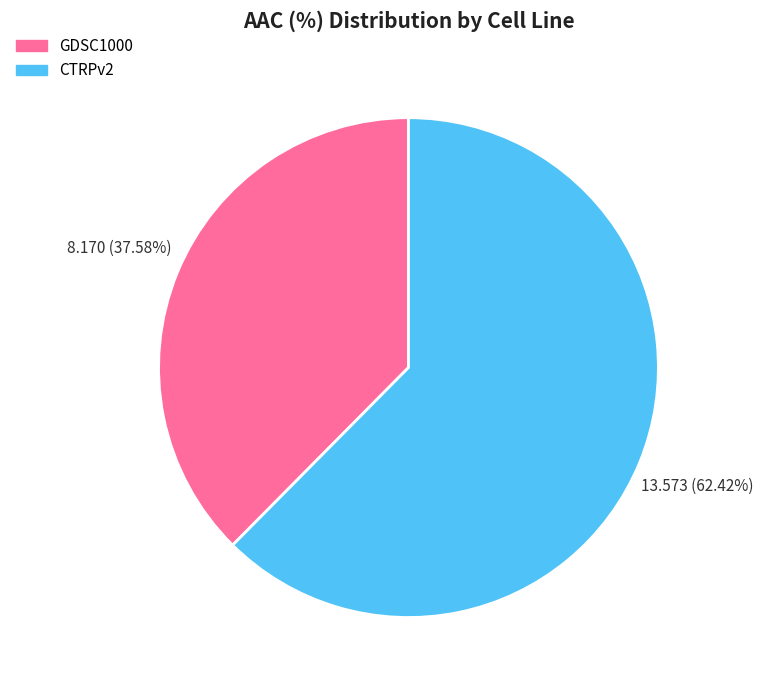

What is the smallest slice in the pie chart?

GDSC1000